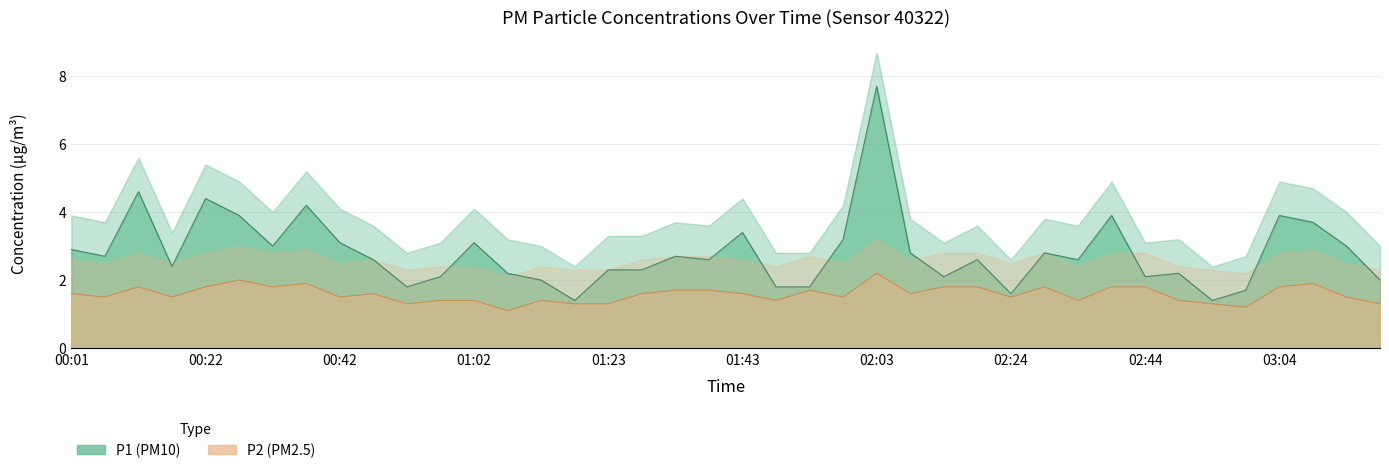

What is the total value across all series at 00:52?

3.1